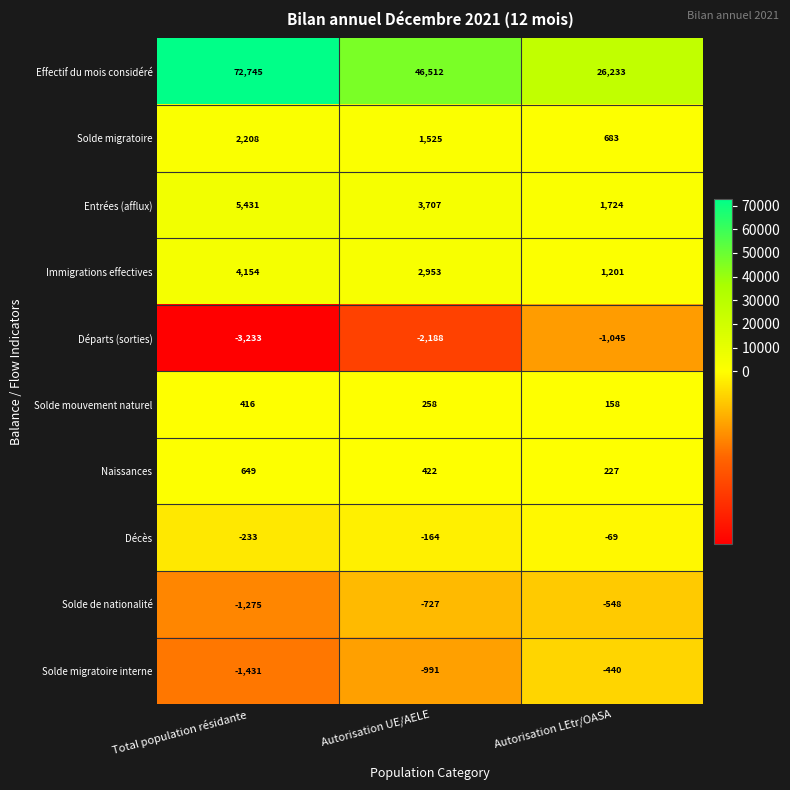

Which series has the largest total across all categories?

Effectif du mois considéré